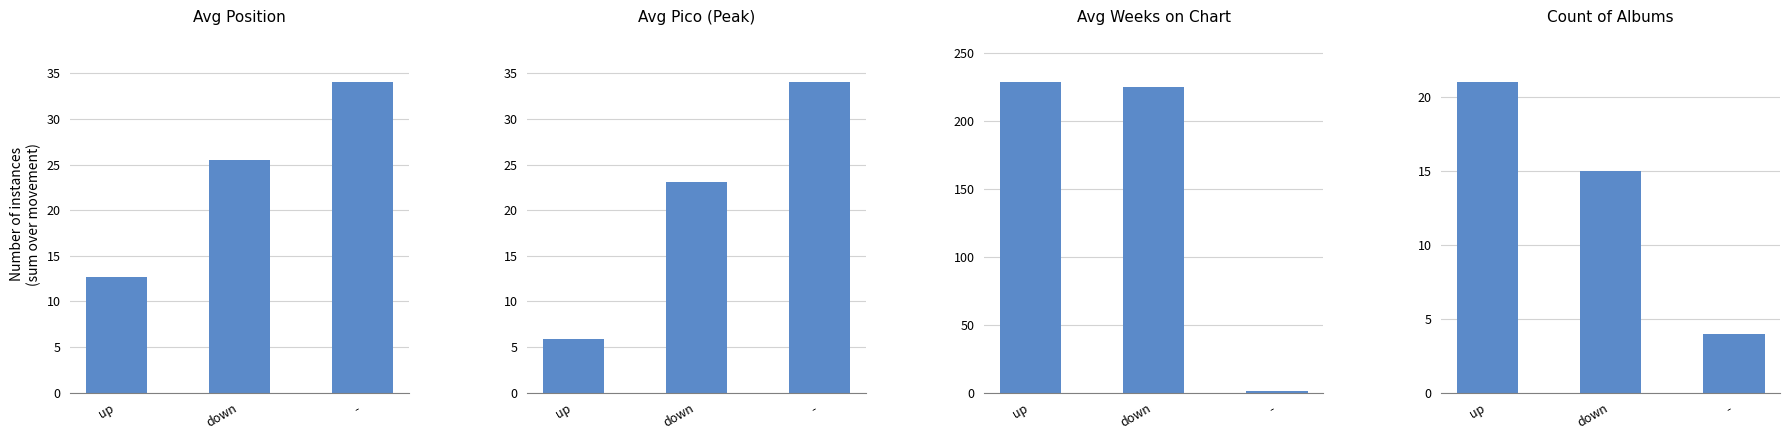

At how many categories does at least one series exceed 209?

2